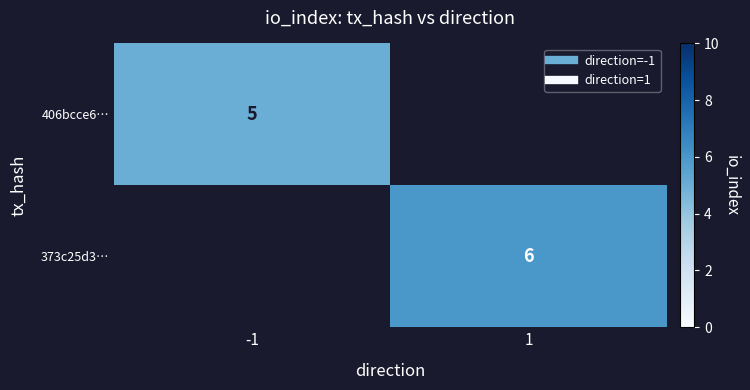

Which has a higher value, -1 or 1?

1